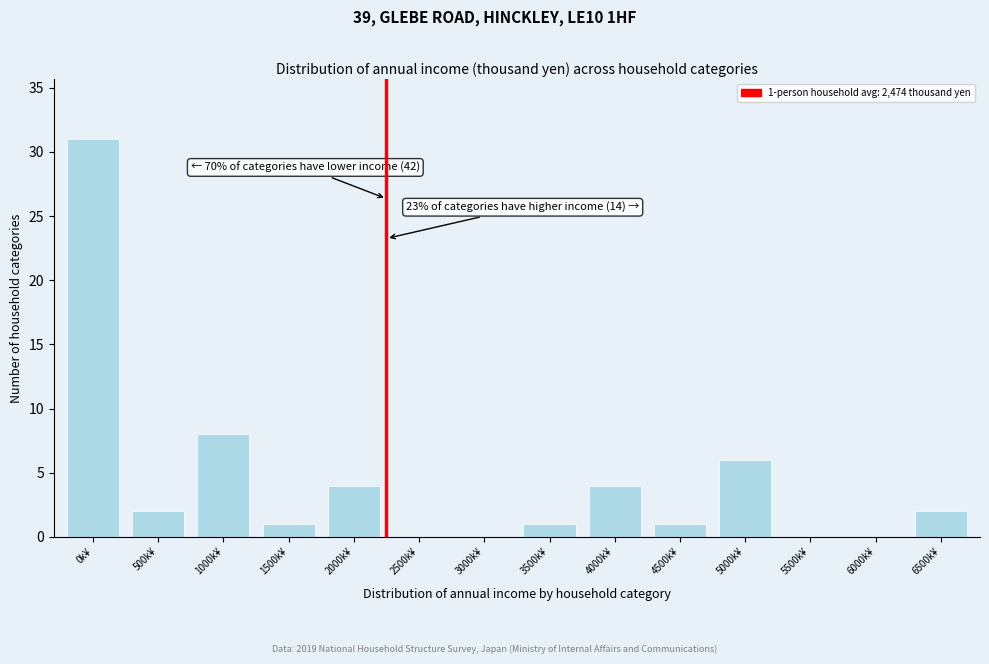

Reading left to right, list all the values displayed in this chart.

0k¥=31	500k¥=2	1000k¥=8	1500k¥=1	2000k¥=4	2500k¥=0	3000k¥=0	3500k¥=1	4000k¥=4	4500k¥=1	5000k¥=6	5500k¥=0	6000k¥=0	6500k¥=2